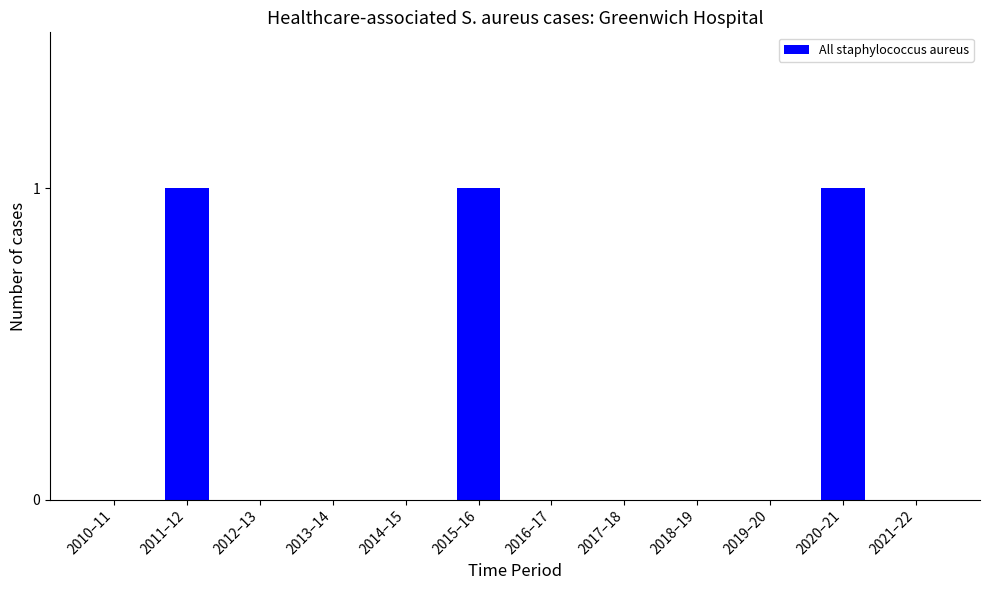

What is the sum of all values?

3